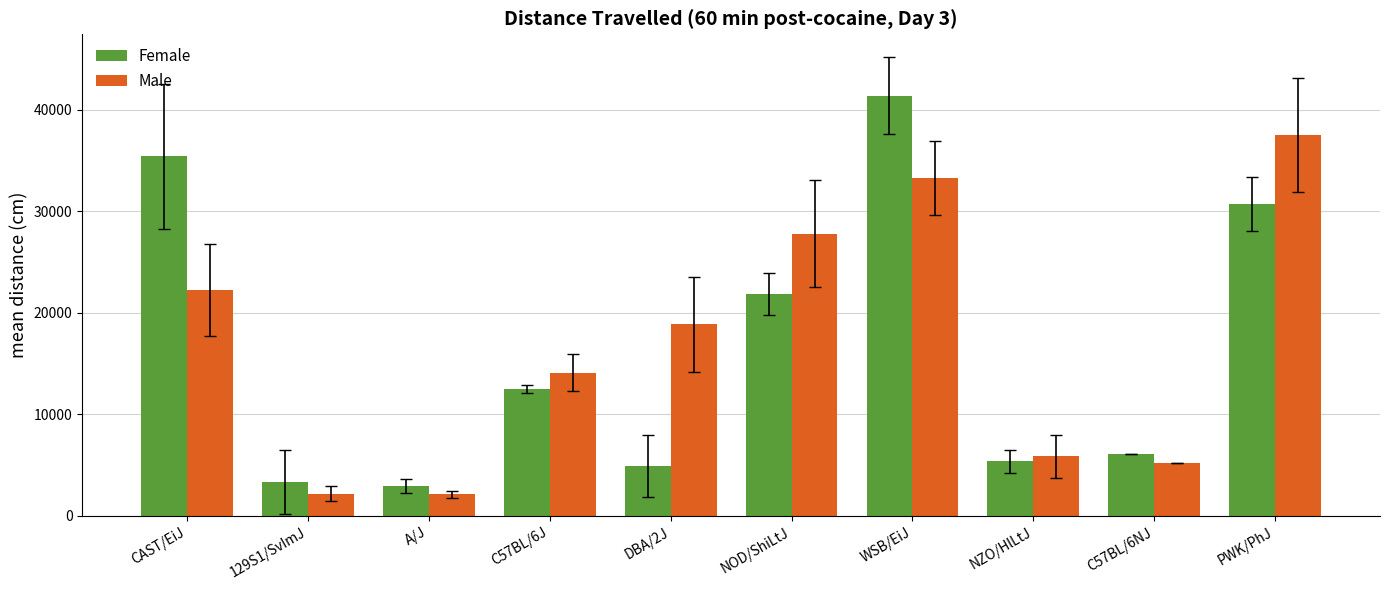

At which category is the sum across all series the highest?

WSB/EiJ